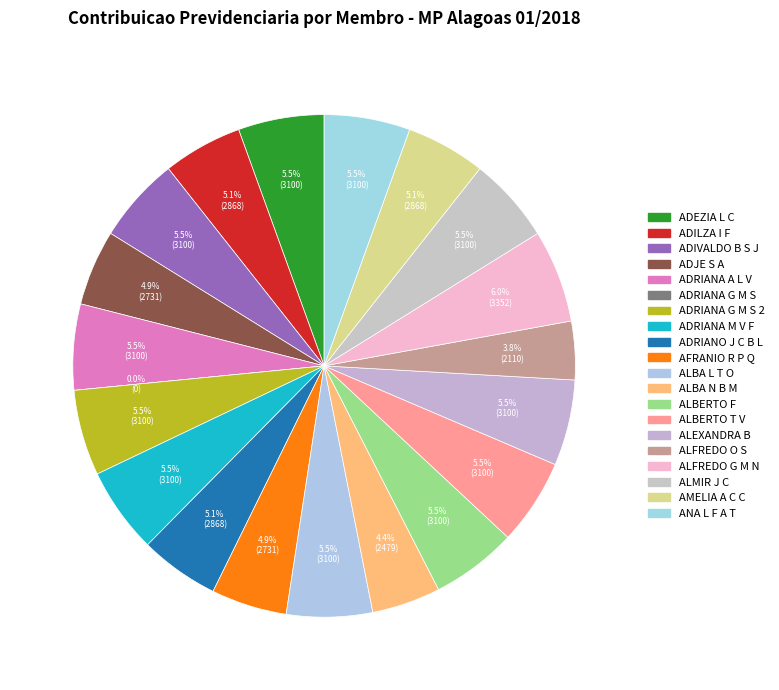

To the nearest percent, what is the average slice percentage?

5%